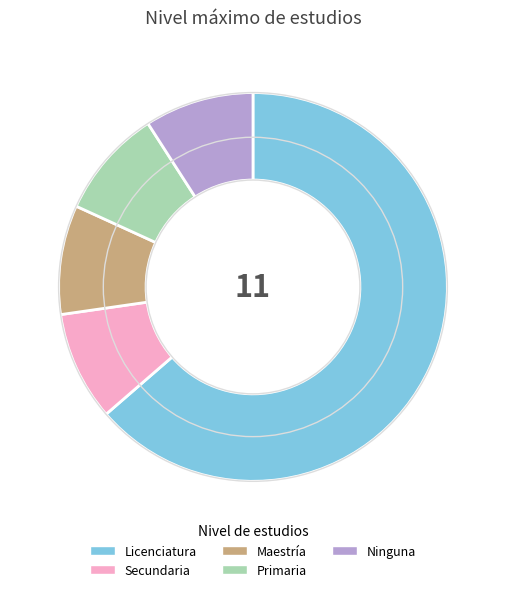

Between Maestría and Licenciatura, which is larger?

Licenciatura